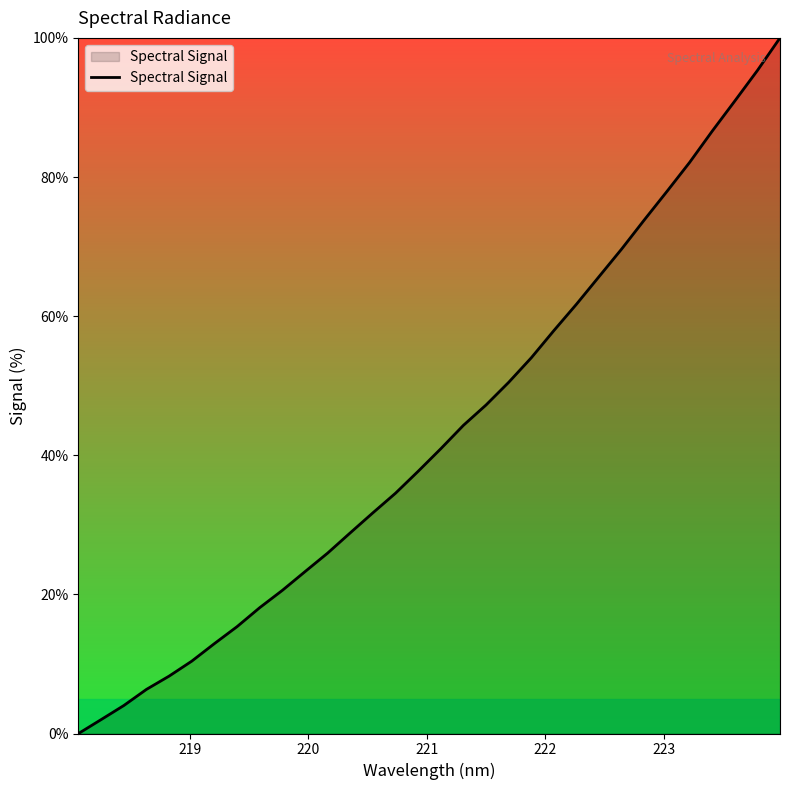

What is the average value?

43.1